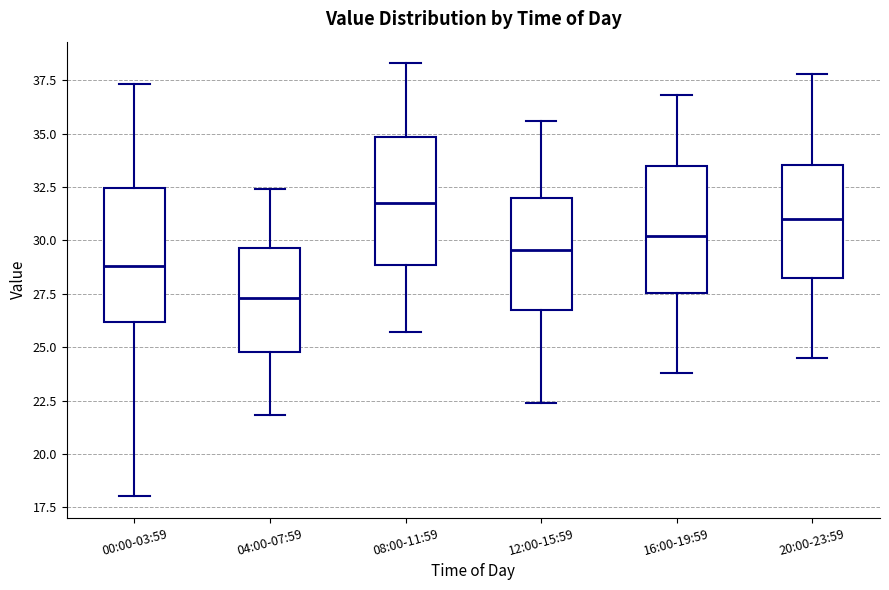

Reading left to right, transcribe this box plot: for each box, give where its median line is, the range the box spans, and where its two whiskers end, as read against the y-axis. The values are not printed on the chart, so give them approximately, as read against the axis.

00:00-03:59: median 29.0, box 26.0 to 32.5, whiskers 18.0 to 37.5
04:00-07:59: median 27.5, box 25.0 to 29.5, whiskers 22.0 to 32.5
08:00-11:59: median 32.0, box 29.0 to 35.0, whiskers 25.5 to 38.5
12:00-15:59: median 29.5, box 26.5 to 32.0, whiskers 22.5 to 35.5
16:00-19:59: median 30.0, box 27.5 to 33.5, whiskers 24.0 to 37.0
20:00-23:59: median 31.0, box 28.5 to 33.5, whiskers 24.5 to 38.0